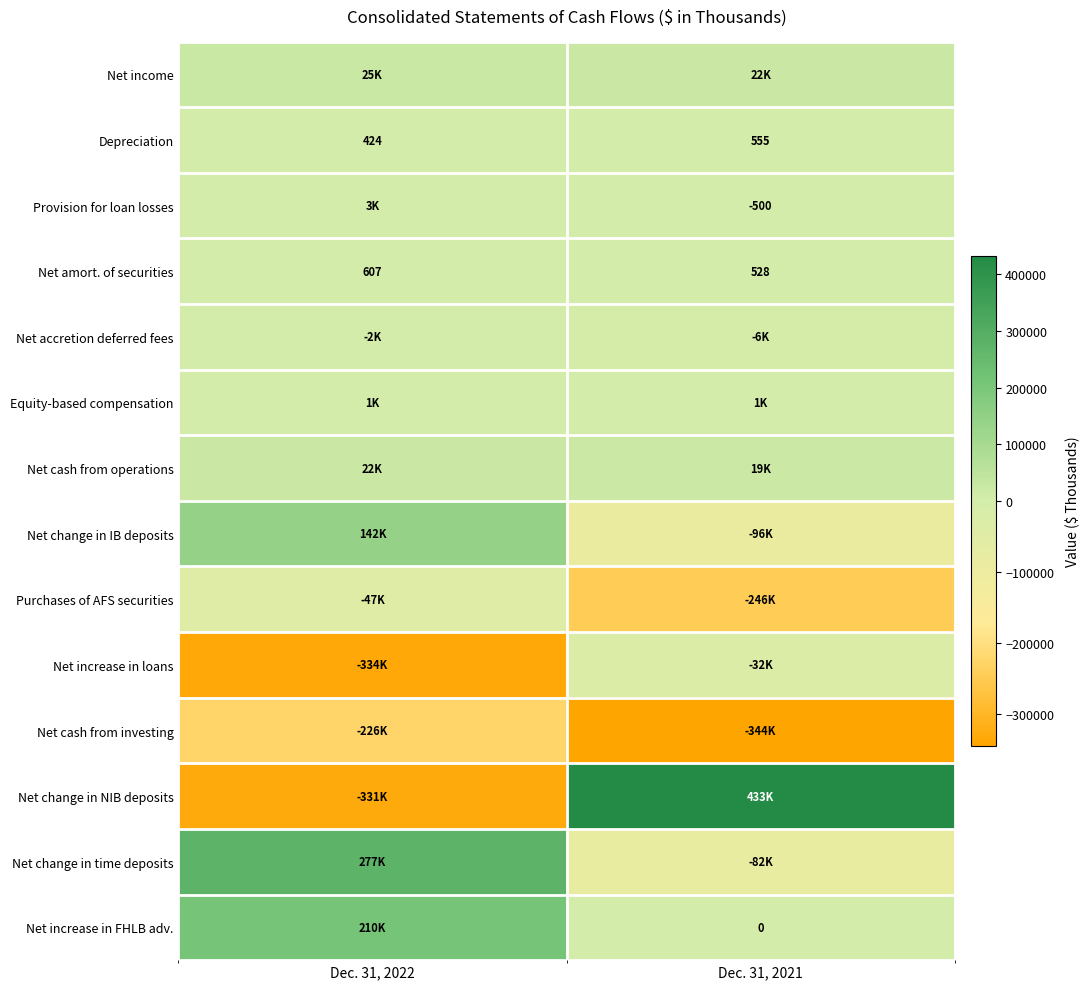

The value of Net amort. of securities at Dec. 31, 2022 is 607. True or false?

True